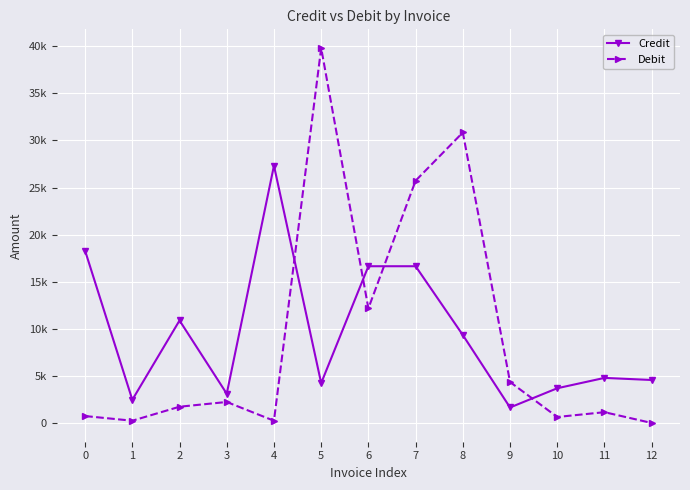

True or false: Debit has a value of 240.3 at 1.

True